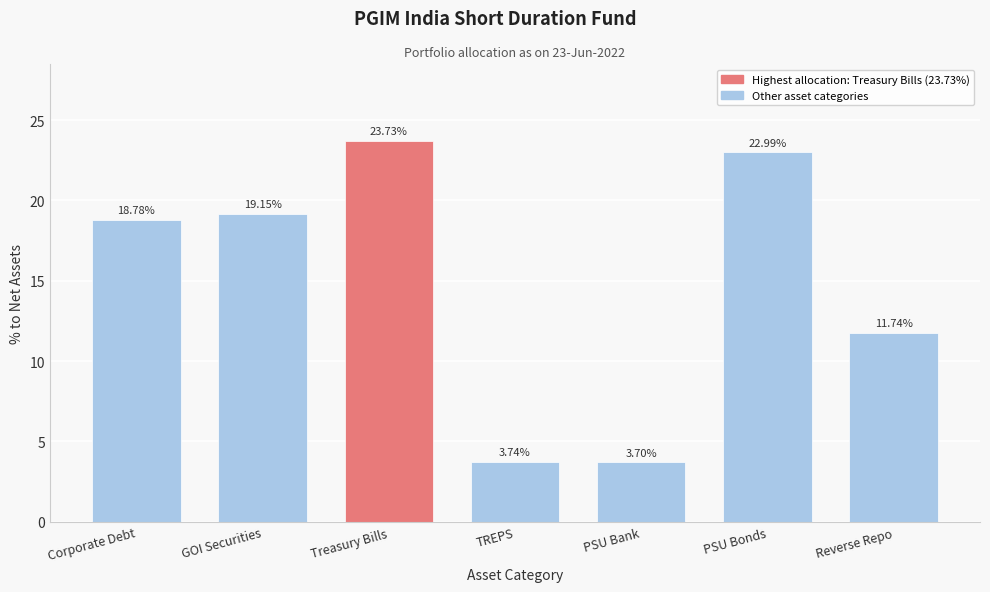

At which category does the chart reach its peak across all series?

Treasury Bills